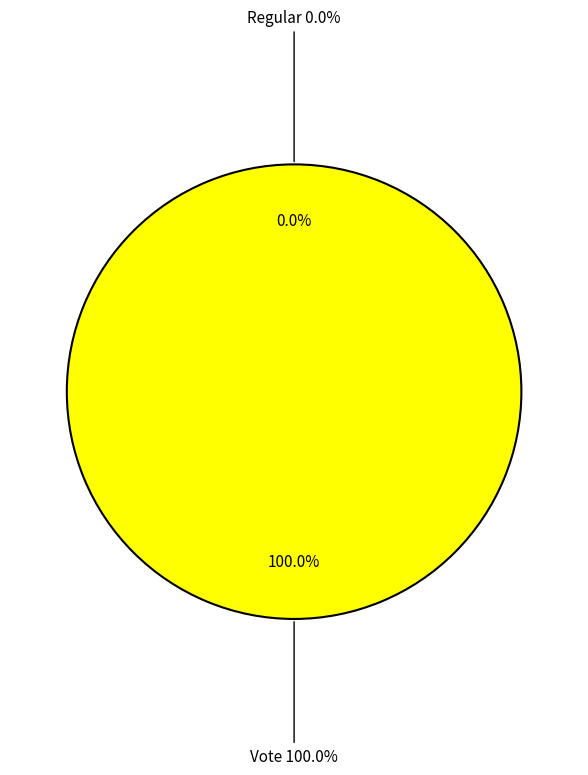

Between Vote and Regular, which is larger?

Vote